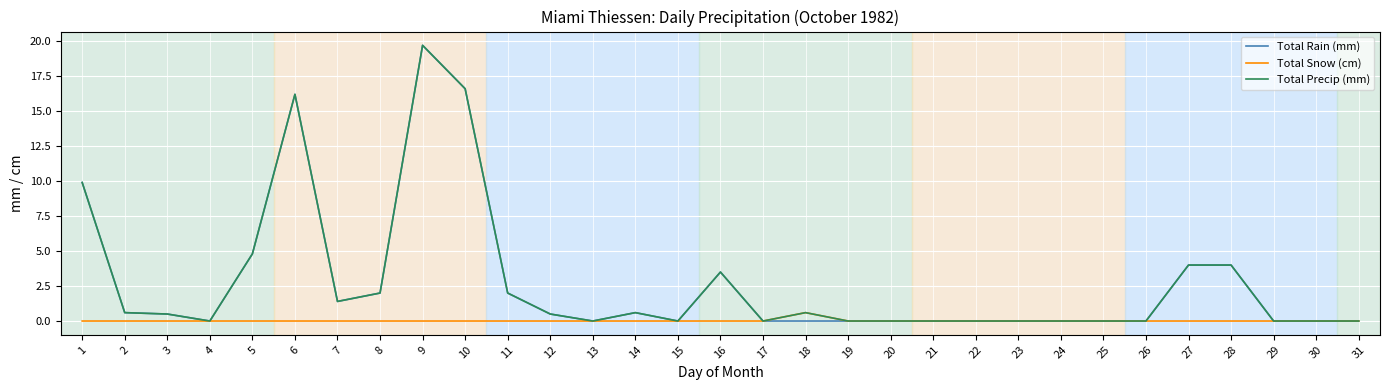

Reading left to right, transcribe all the data shown in this chart.

Total Rain (mm): 1=9.9	2=0.6	3=0.5	4=0.0	5=4.8	6=16.2	7=1.4	8=2.0	9=19.7	10=16.6	11=2.0	12=0.5	13=0.0	14=0.6	15=0.0	16=3.5	17=0.0	18=0.0	19=0.0	20=0.0	21=0.0	22=0.0	23=0.0	24=0.0	25=0.0	26=0.0	27=4.0	28=4.0	29=0.0	30=0.0	31=0.0
Total Snow (cm): 1=0.0	2=0.0	3=0.0	4=0.0	5=0.0	6=0.0	7=0.0	8=0.0	9=0.0	10=0.0	11=0.0	12=0.0	13=0.0	14=0.0	15=0.0	16=0.0	17=0.0	18=0.6	19=0.0	20=0.0	21=0.0	22=0.0	23=0.0	24=0.0	25=0.0	26=0.0	27=0.0	28=0.0	29=0.0	30=0.0	31=0.0
Total Precip (mm): 1=9.9	2=0.6	3=0.5	4=0.0	5=4.8	6=16.2	7=1.4	8=2.0	9=19.7	10=16.6	11=2.0	12=0.5	13=0.0	14=0.6	15=0.0	16=3.5	17=0.0	18=0.6	19=0.0	20=0.0	21=0.0	22=0.0	23=0.0	24=0.0	25=0.0	26=0.0	27=4.0	28=4.0	29=0.0	30=0.0	31=0.0